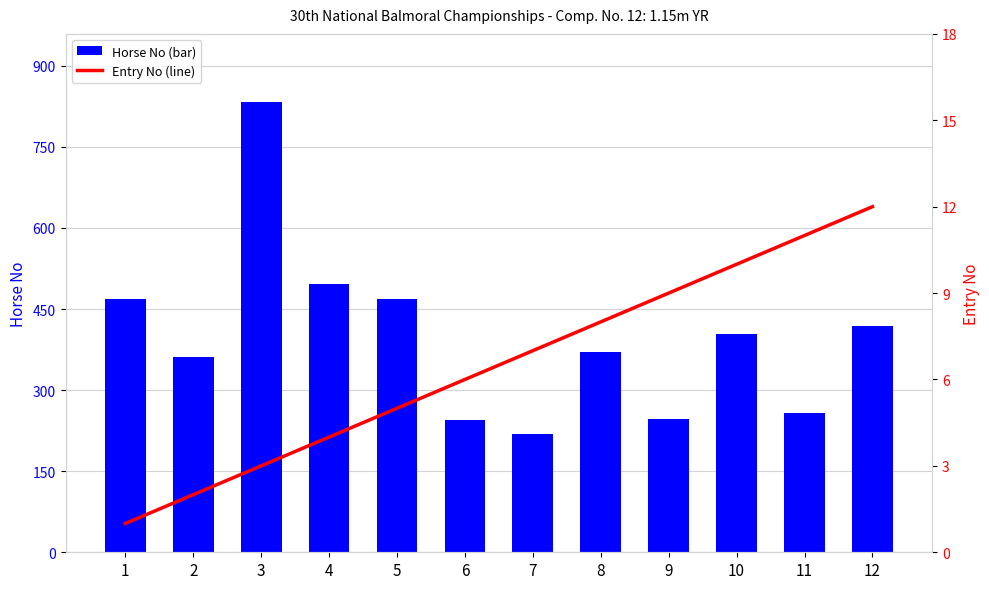

Rank the categories by Entry No (line) value from lowest to highest.

1, 2, 3, 4, 5, 6, 7, 8, 9, 10, 11, 12